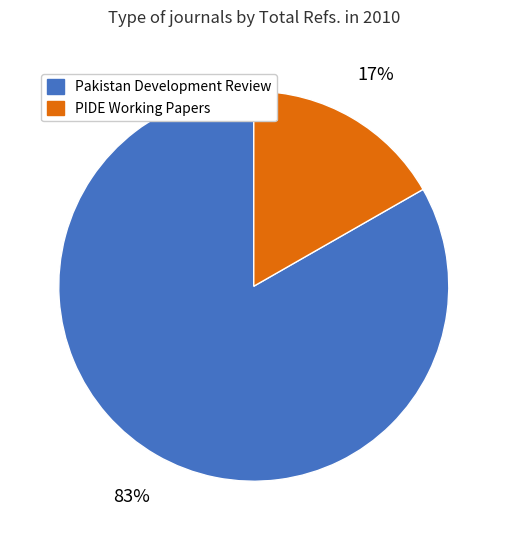

To the nearest percent, what portion does PIDE Working Papers represent?

17%